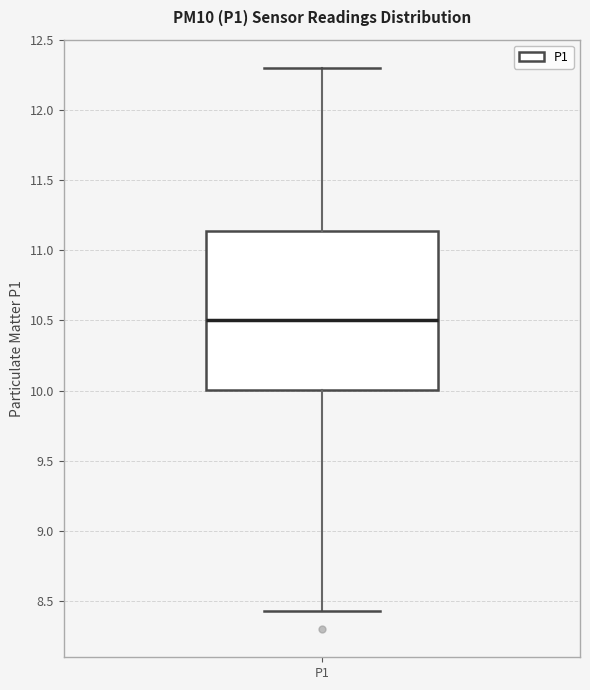

Transcribe this box plot: give where the median line is, the range the box spans, and where the two whiskers end, as read against the y-axis. The values are not printed on the chart, so give them approximately, as read against the axis.

median 10.50, box 10.00 to 11.15, whiskers 8.45 to 12.30